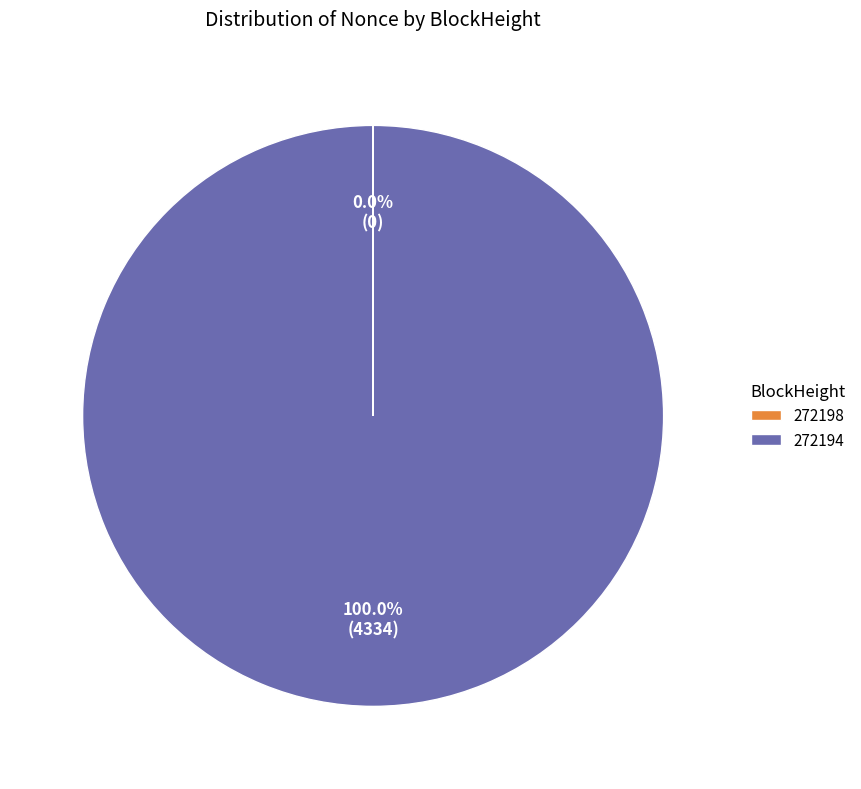

Does 272194 represent more than half of the total?

Yes